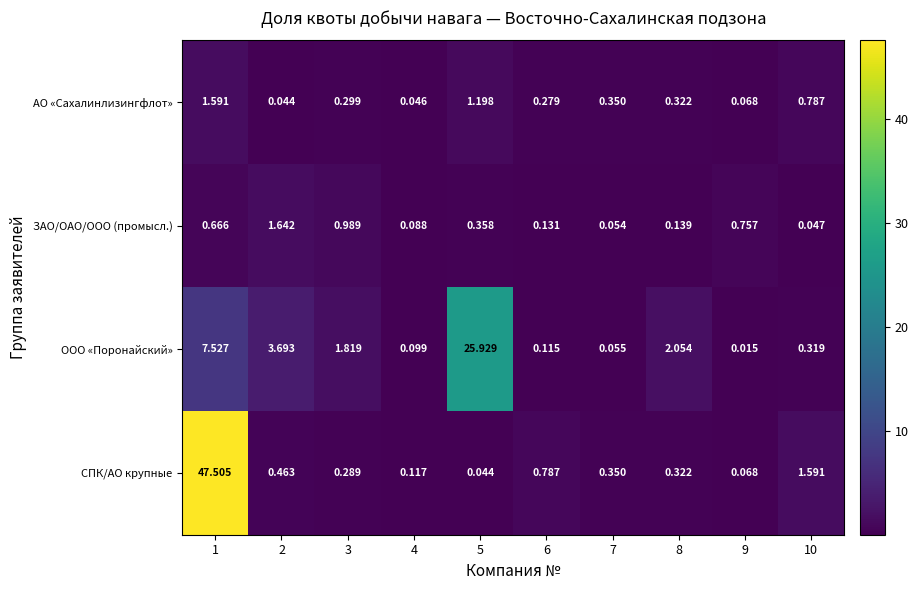

Which label corresponds to the smallest value in the chart?

9